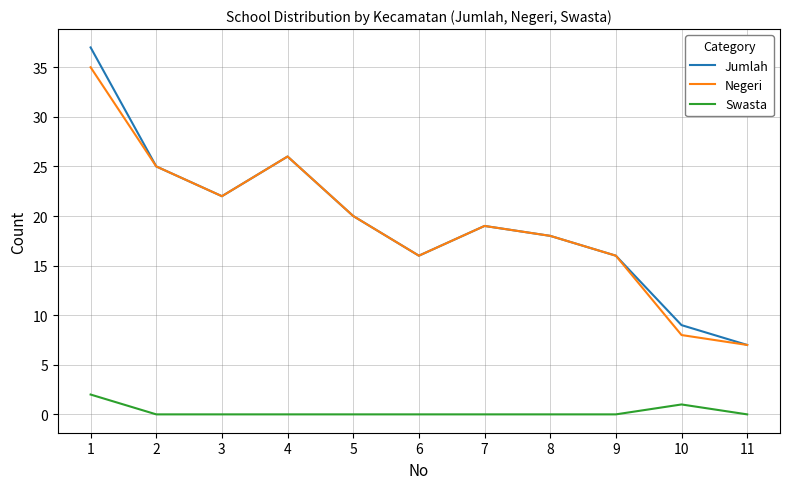

True or false: Jumlah and Swasta intersect in this chart.

False